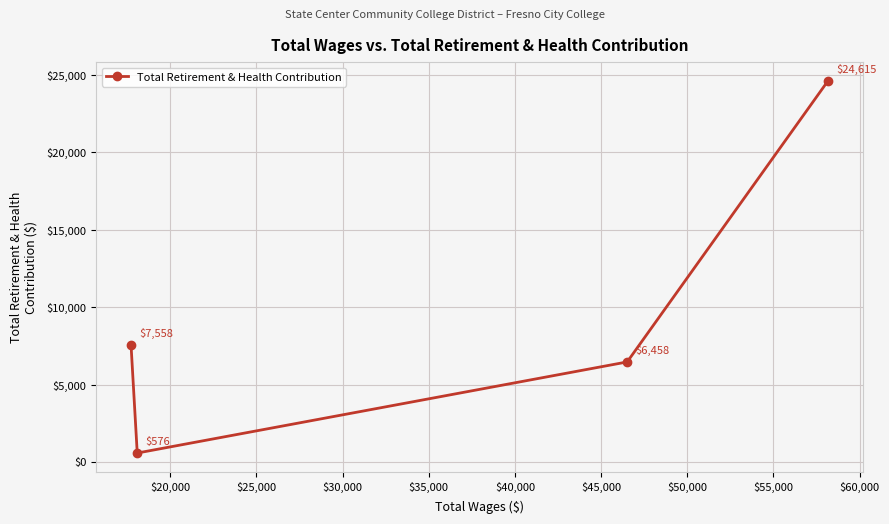

What is the maximum value shown in the chart?

24615